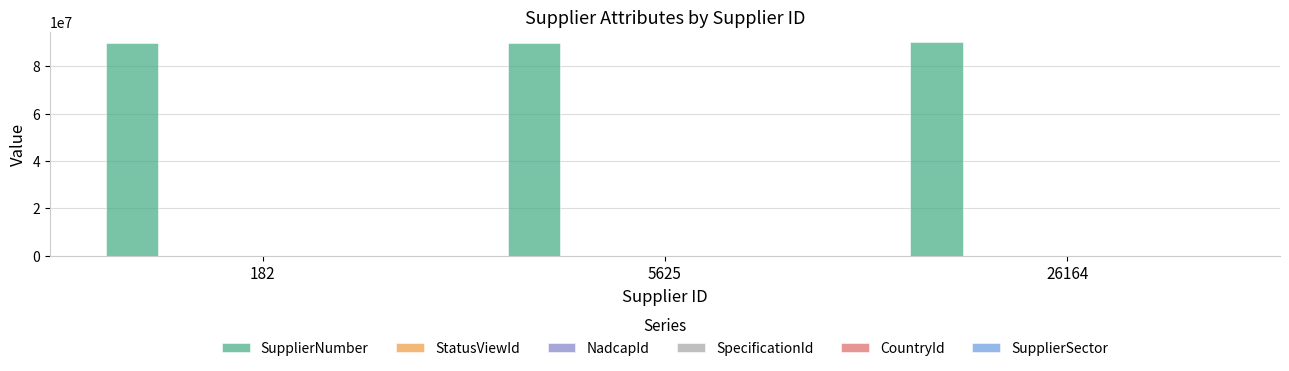

Is the value of SupplierSector at 26164 greater than the value of SupplierNumber at 26164?

No